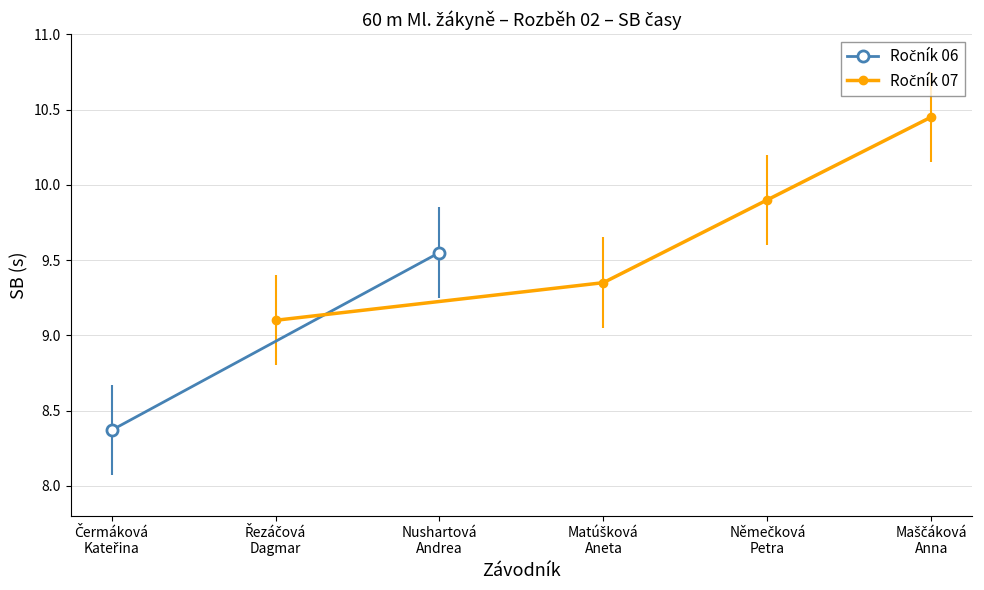

Is it true that the value at Maščáková Anna is 4.3?

False